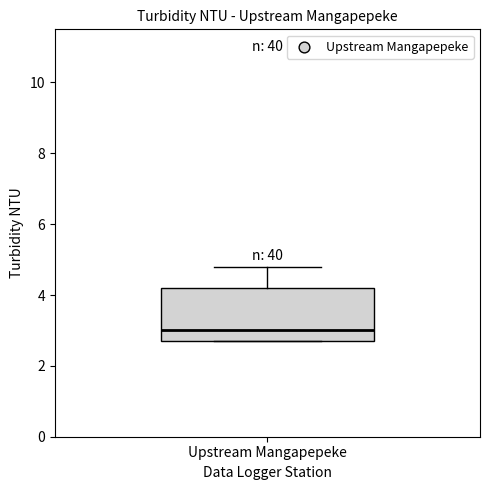

Where is the upper edge of the box for Upstream Mangapepeke on the y-axis? The values are not printed on the chart, so give them approximately, as read against the axis.

4.2